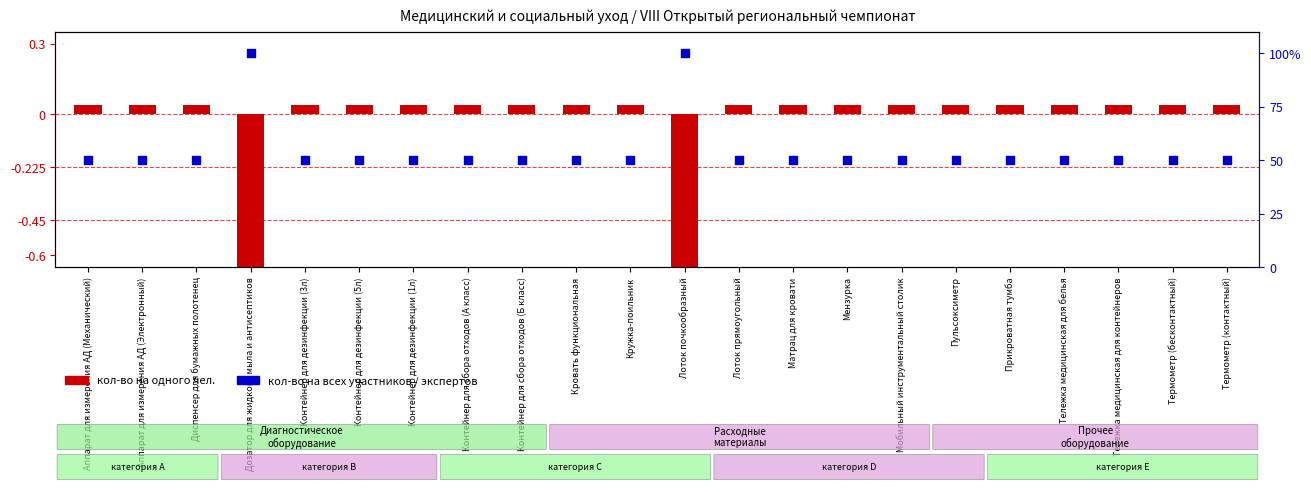

At how many categories does at least one series exceed 65?

2